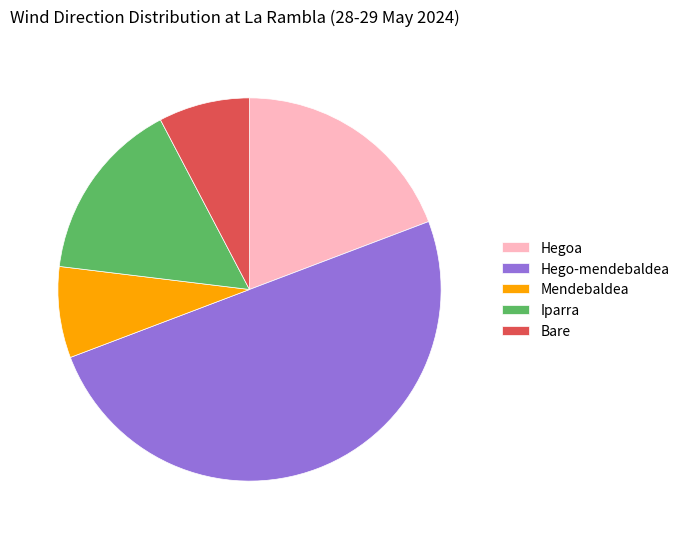

True or false: Iparra accounts for 30% of the total.

False